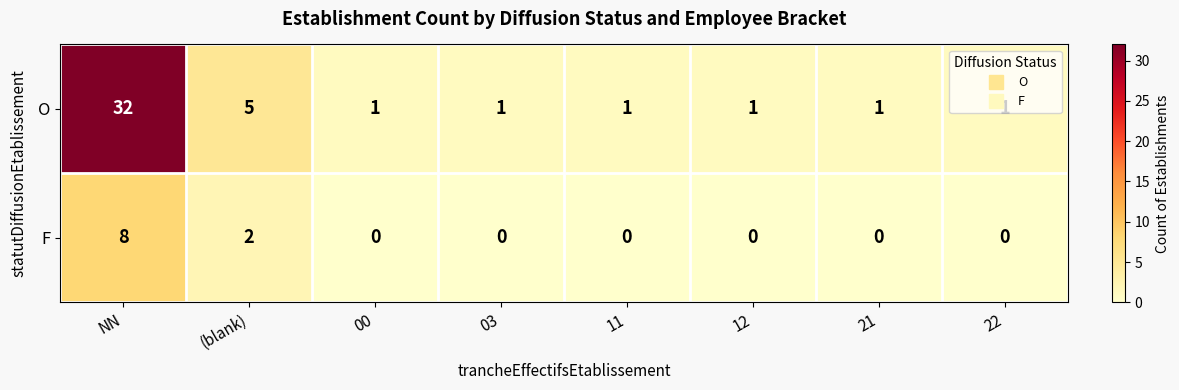

Read the F value at NN.

8